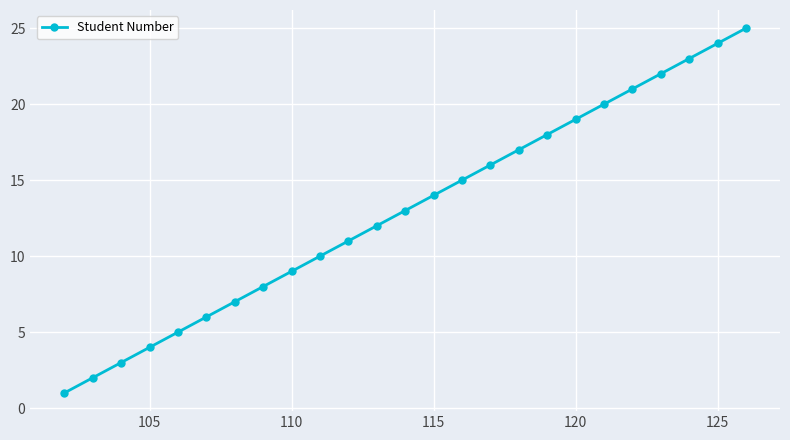

Reading left to right, transcribe all the data shown in this chart.

1	2	3	4	5	6	7	8	9	10	11	12	13	14	15	16	17	18	19	20	21	22	23	24	25